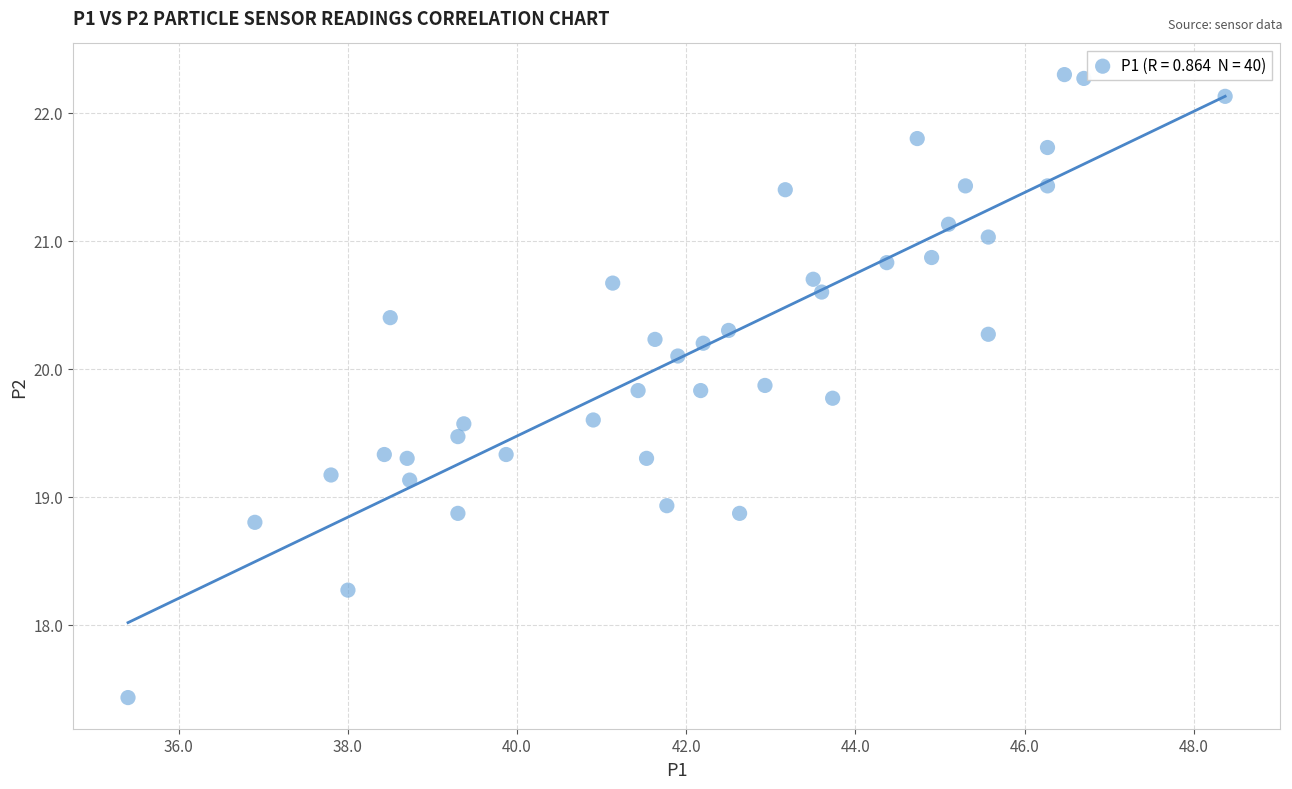

What is the range of Y values (max minus min)?

4.9